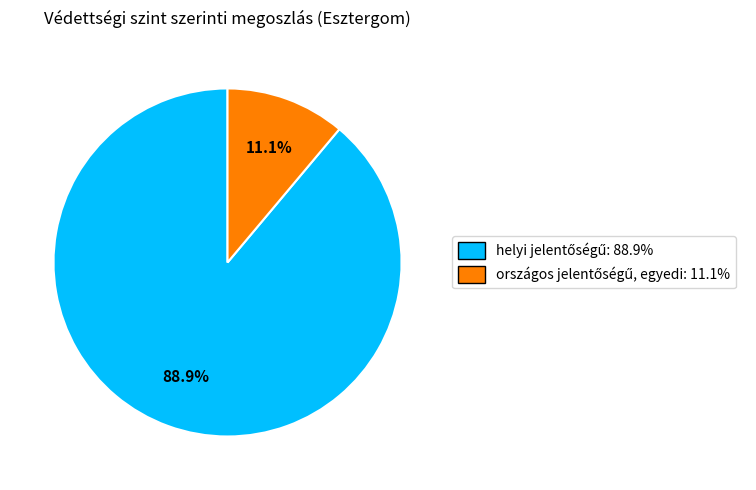

Is there any slice that represents more than half of the pie?

Yes